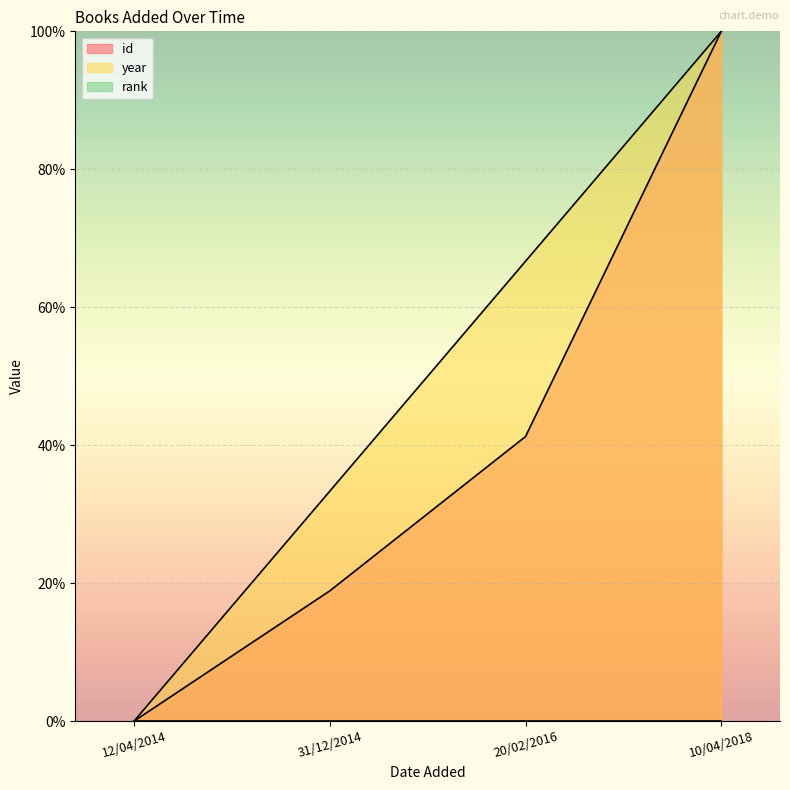

The id series shows -38.6 at 12/04/2014. True or false?

False